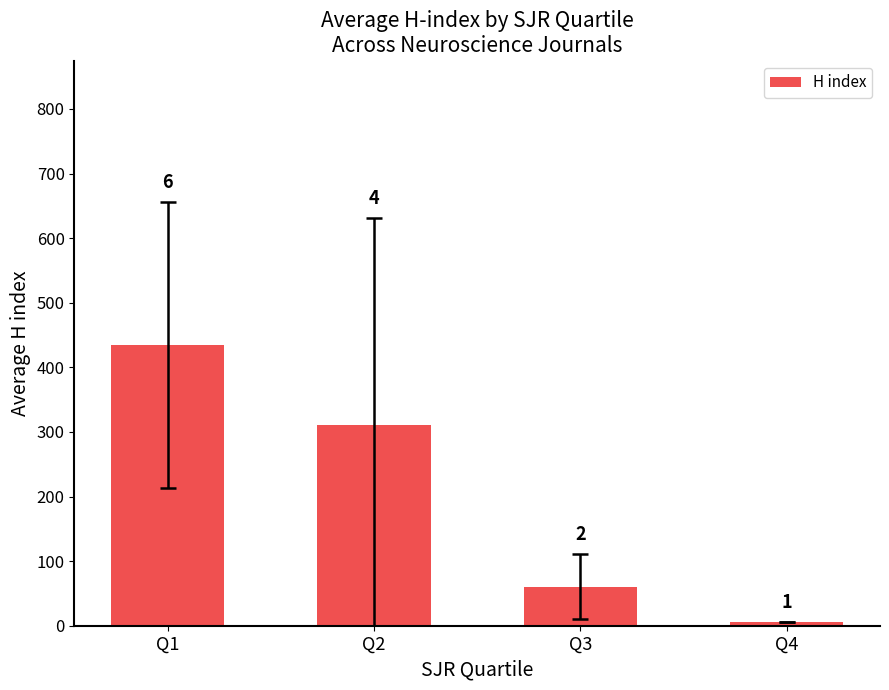

Does the chart contain any negative values?

No